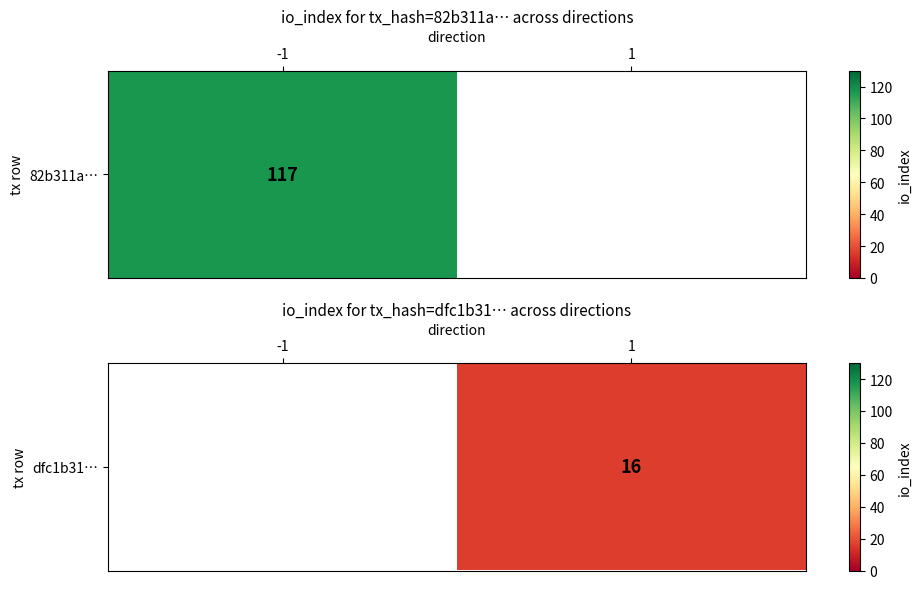

Between 1 and -1, which is larger?

-1